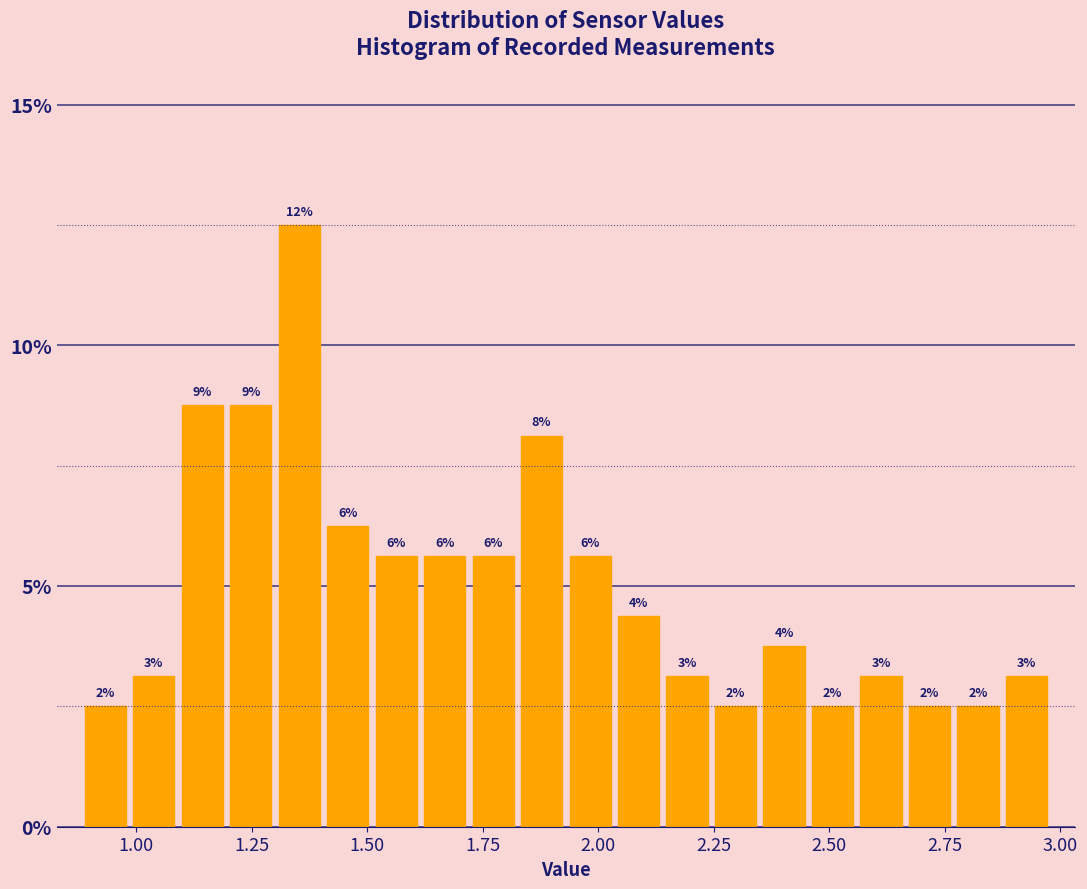

Around what value on the x-axis is the tallest bar? Give the approximate position of its centre, as read against the axis.

1.35